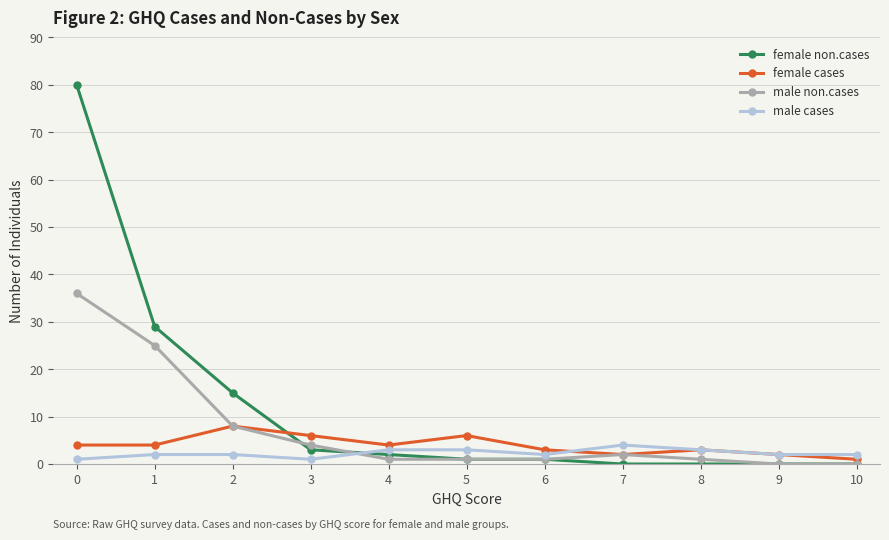

Reading left to right, what are all the values shown in this chart?

female non.cases: 0=80	1=29	2=15	3=3	4=2	5=1	6=1	7=0	8=0	9=0	10=0
female cases: 0=4	1=4	2=8	3=6	4=4	5=6	6=3	7=2	8=3	9=2	10=1
male non.cases: 0=36	1=25	2=8	3=4	4=1	5=1	6=1	7=2	8=1	9=0	10=0
male cases: 0=1	1=2	2=2	3=1	4=3	5=3	6=2	7=4	8=3	9=2	10=2